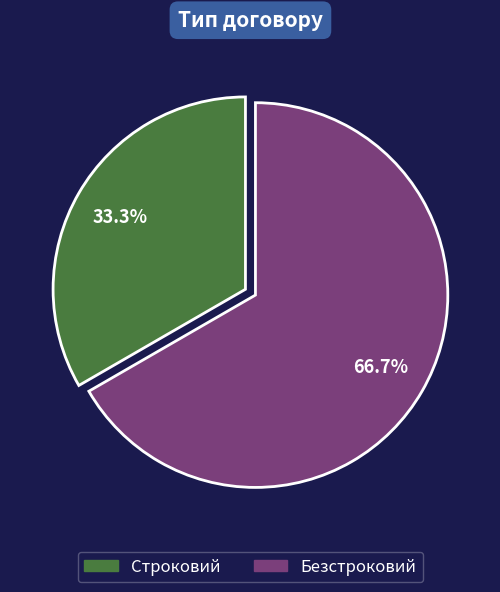

What is the largest slice in the pie chart?

Безстроковий